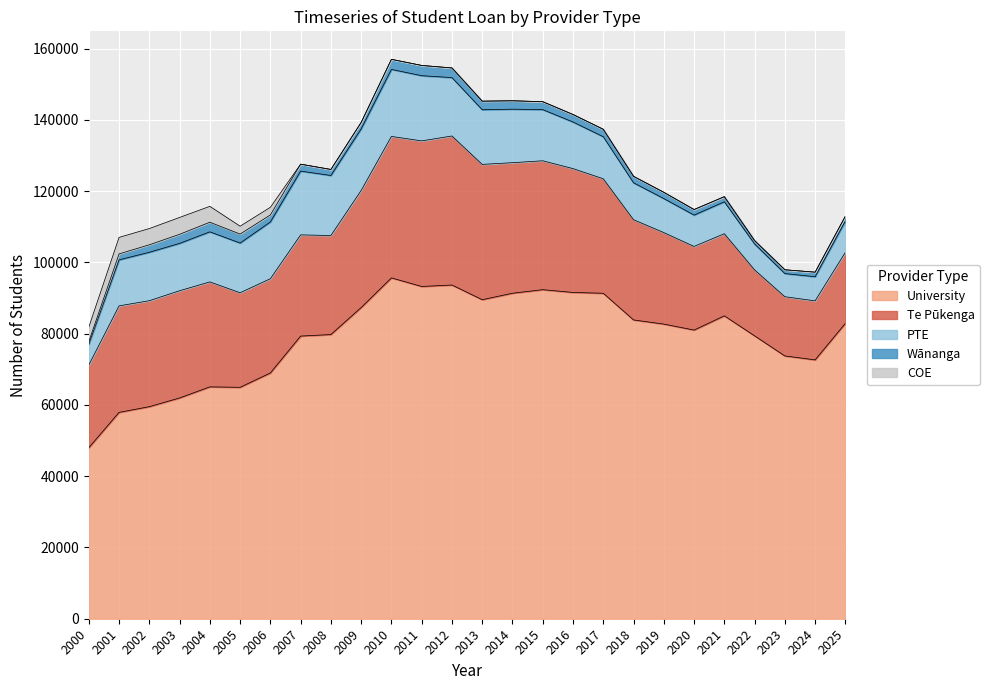

Between which two adjacent categories do COE and Wānanga first intersect?

2004 and 2005